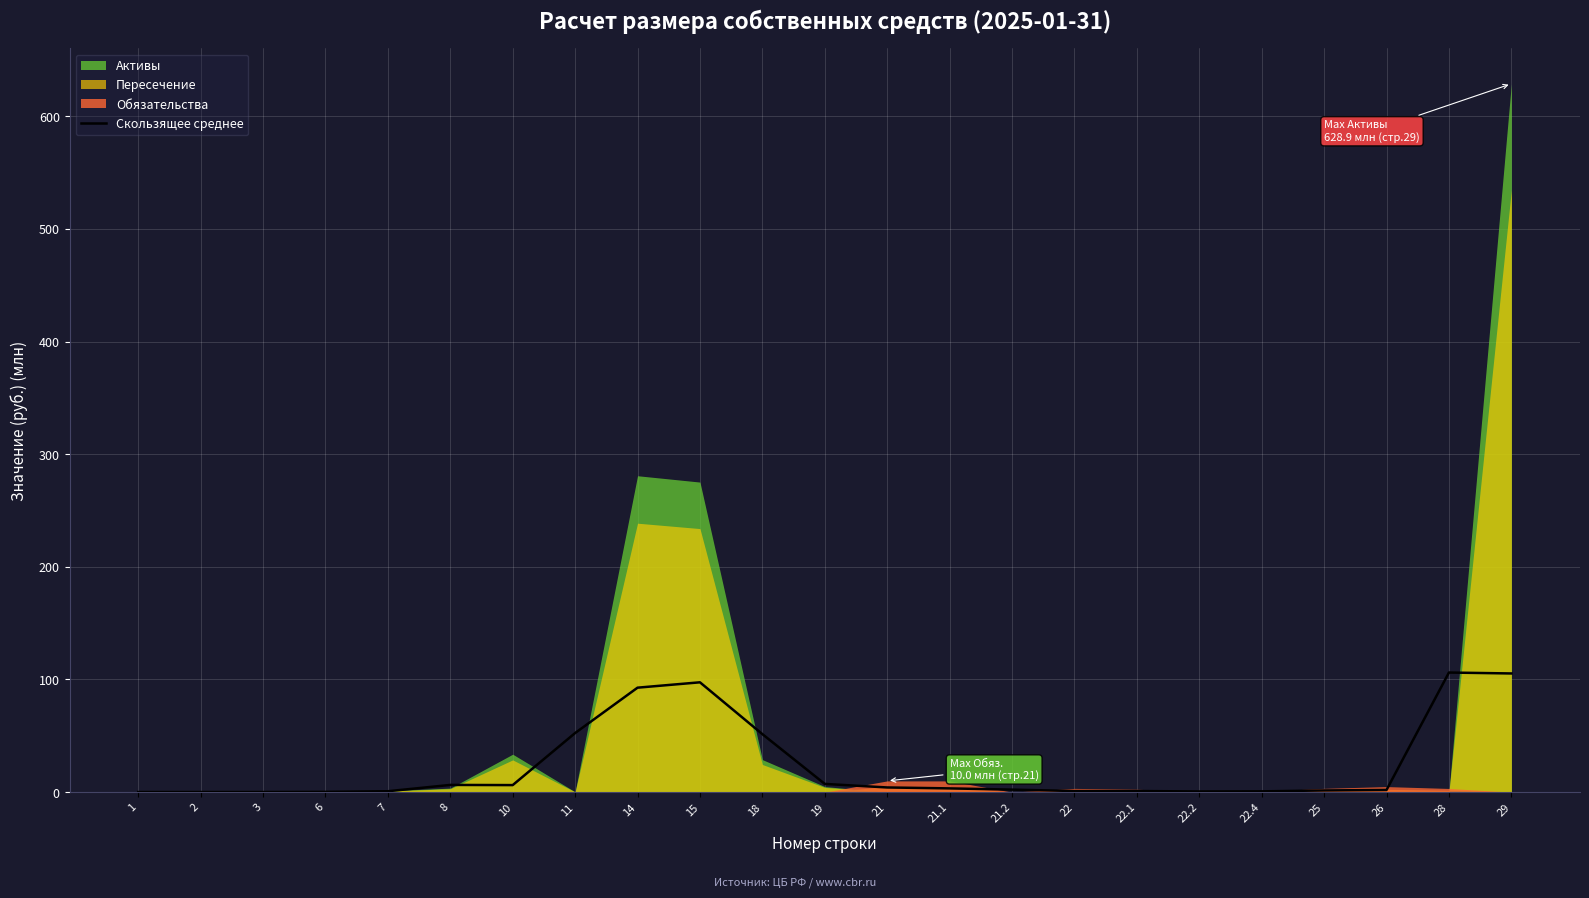

Between 19 and 21, which is larger?

19